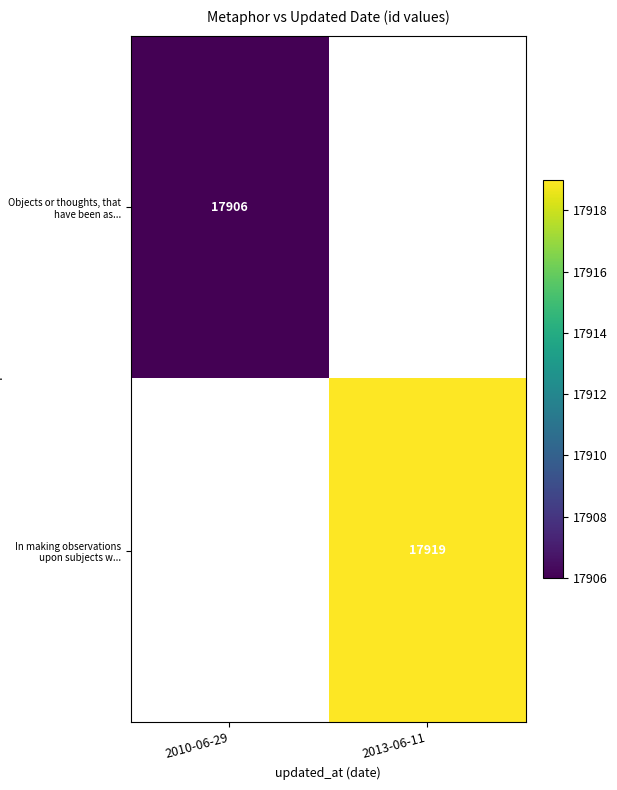

The Objects or thoughts, that have been as... series shows 31610 at 2010-06-29. True or false?

False